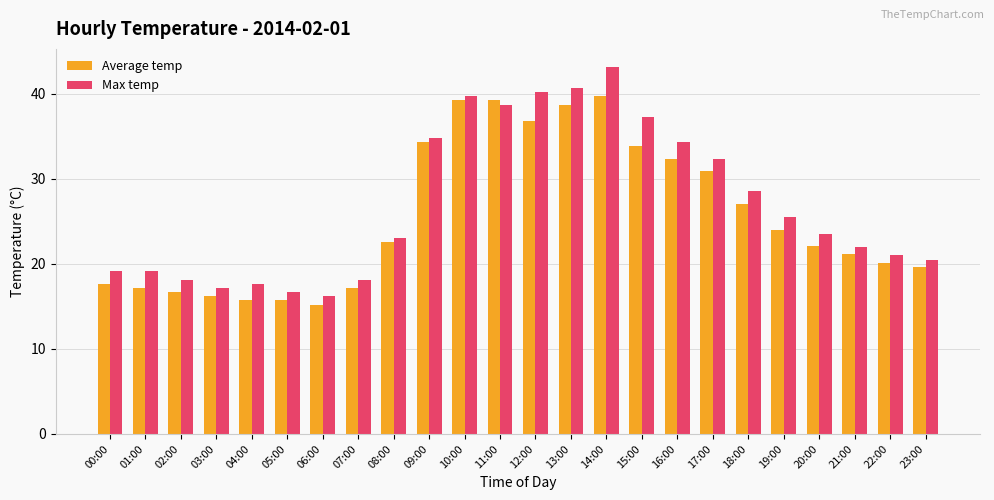

The Max temp series shows 23.8 at 12:00. True or false?

False